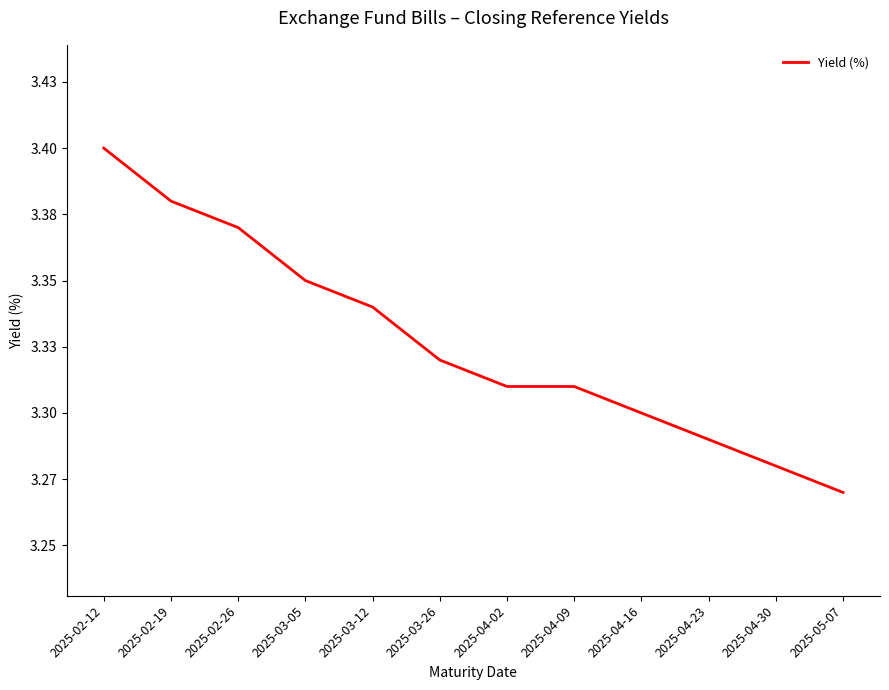

Does the chart have visible grid lines?

No